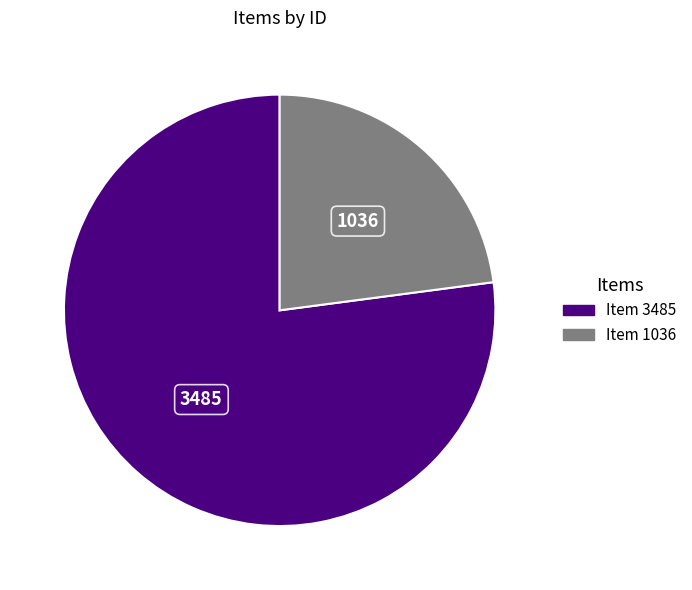

True or false: Item 1036 accounts for 36% of the total.

False